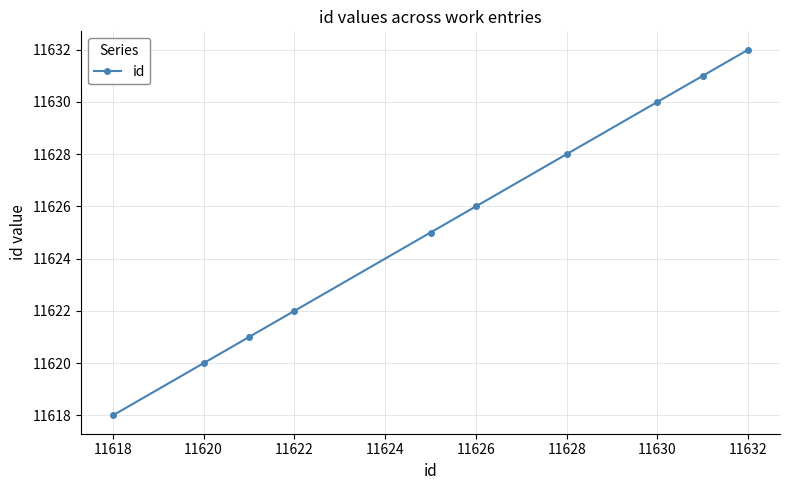

What is the average value?

11625